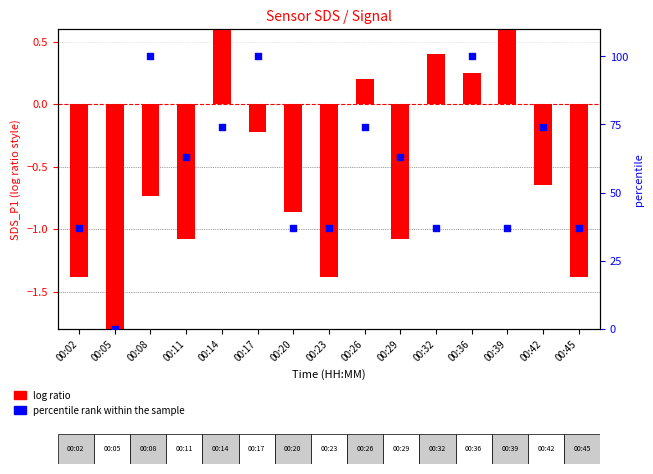

Is the value of log ratio at 00:17 greater than the value of percentile rank within the sample at 00:26?

No